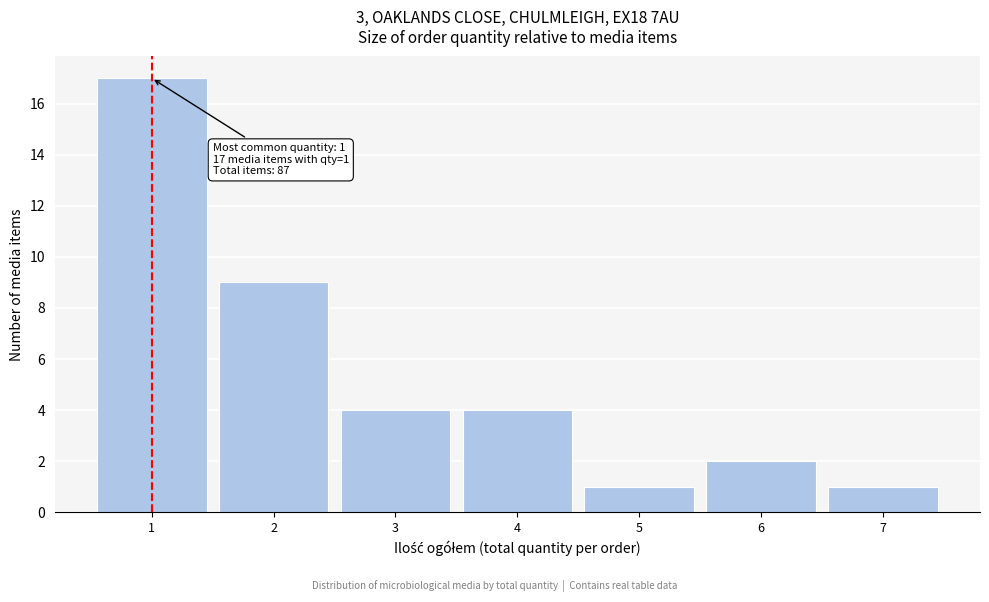

Which range on the x-axis has the tallest bar?

0.5 to 1.5